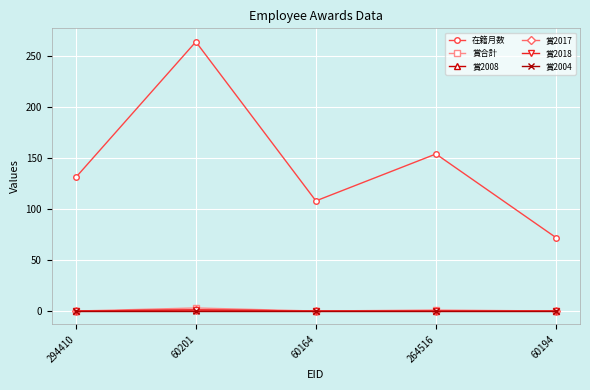

Which series has the largest total across all categories?

在籍月数